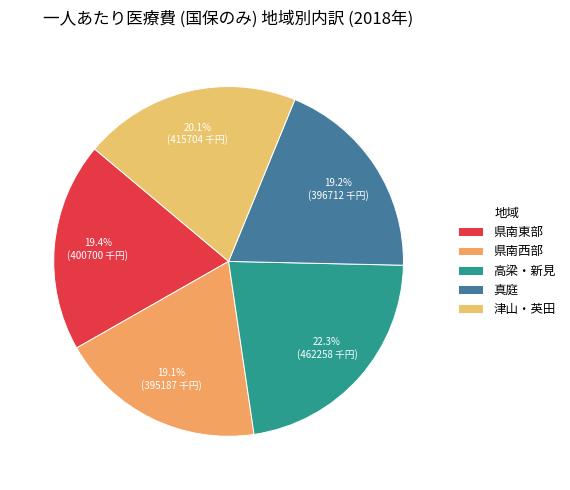

How many slices are in this pie chart?

5